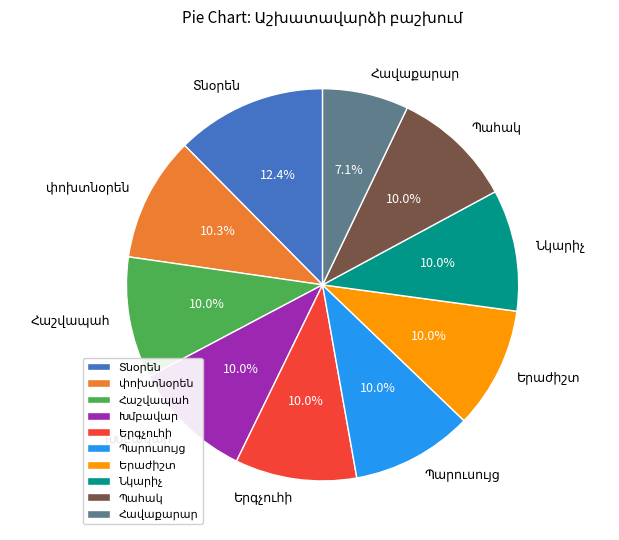

Does any single category account for the majority?

No